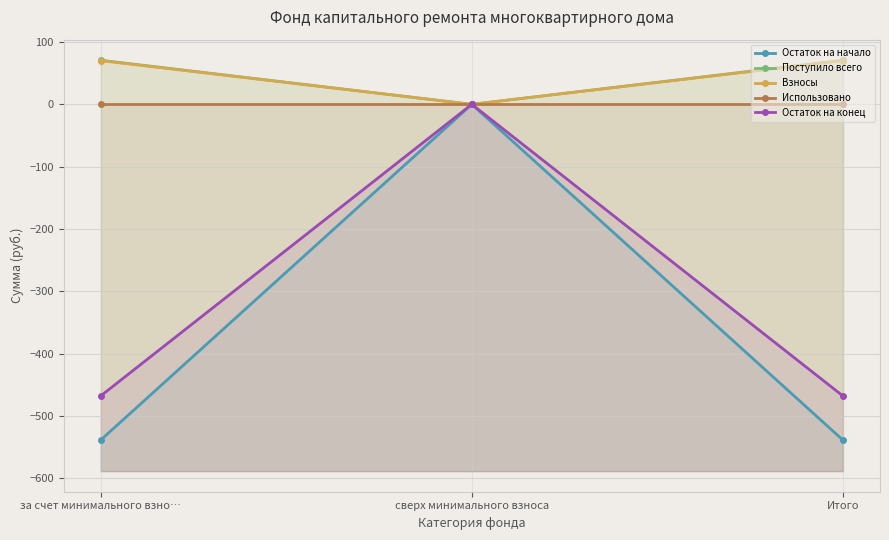

Reading left to right, extract all data points from this chart.

Остаток на начало: -538.8	0.0	-538.8
Поступило всего: 70.8	0.0	70.8
Взносы: 70.1	0.0	70.1
Использовано: 0.0	0.0	0.0
Остаток на конец: -468.0	0.0	-468.0